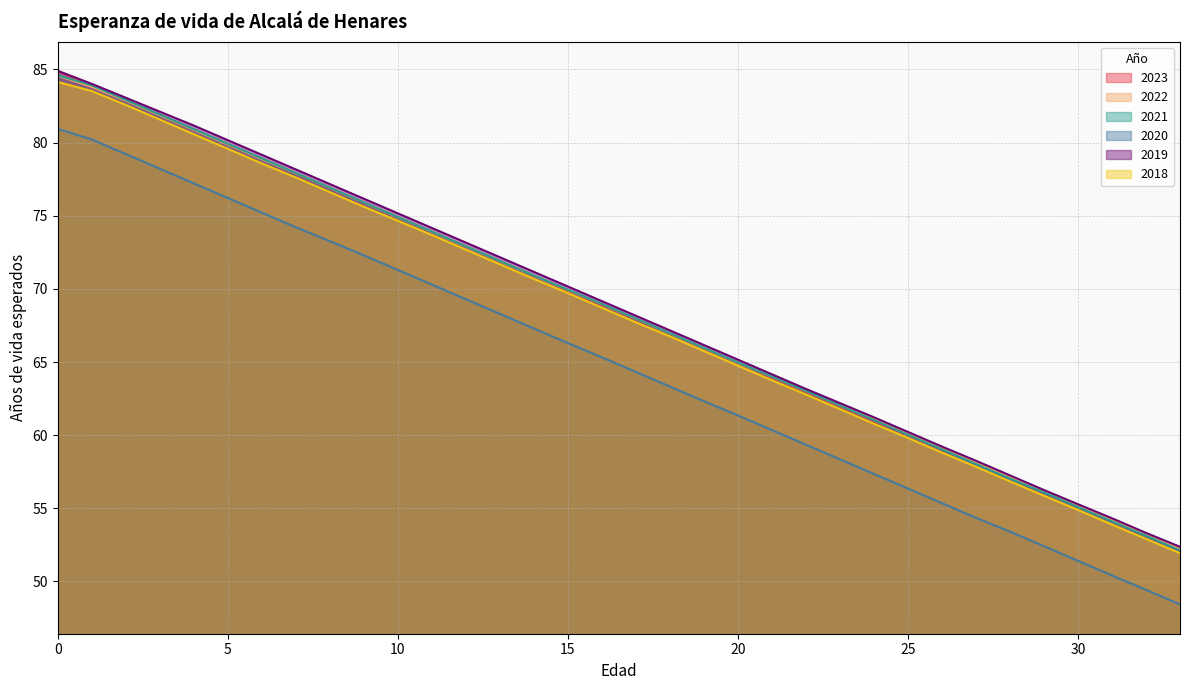

What is the value of the 2023 point at the 15th from the left?

70.9